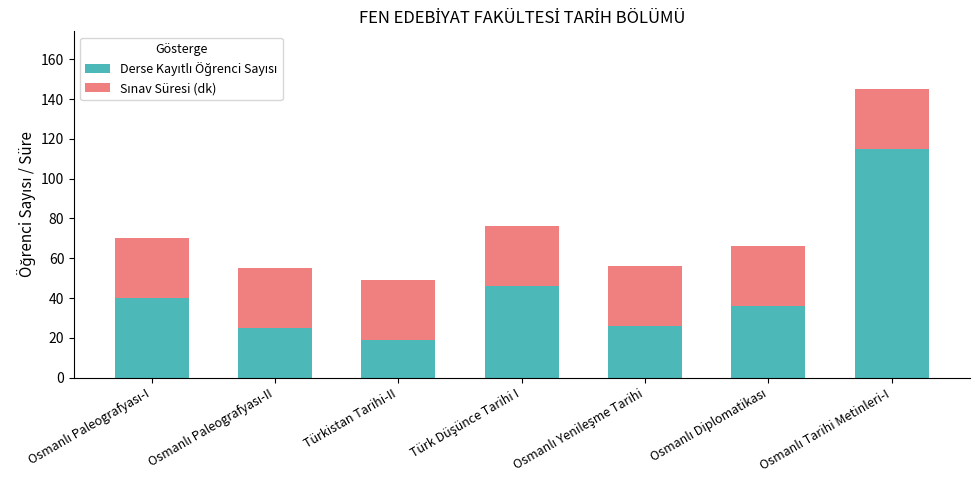

Are the bars grouped side by side (vs. stacked)?

No